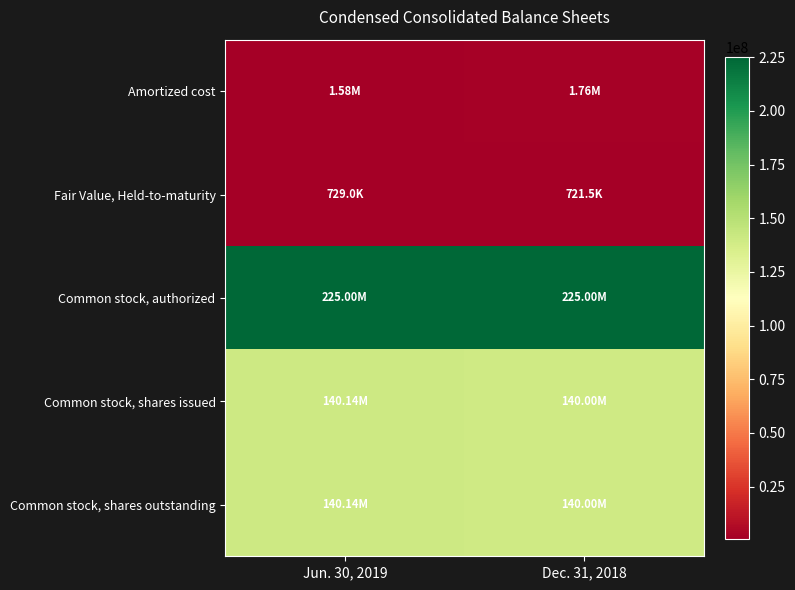

Reading right to left, list all the values displayed in this chart.

Amortized cost: Dec. 31, 2018=1757666	Jun. 30, 2019=1584687
Fair Value, Held-to-maturity: Dec. 31, 2018=721537	Jun. 30, 2019=729032
Common stock, authorized: Dec. 31, 2018=225000000	Jun. 30, 2019=225000000
Common stock, shares issued: Dec. 31, 2018=140000017	Jun. 30, 2019=140141680
Common stock, shares outstanding: Dec. 31, 2018=140000017	Jun. 30, 2019=140141680